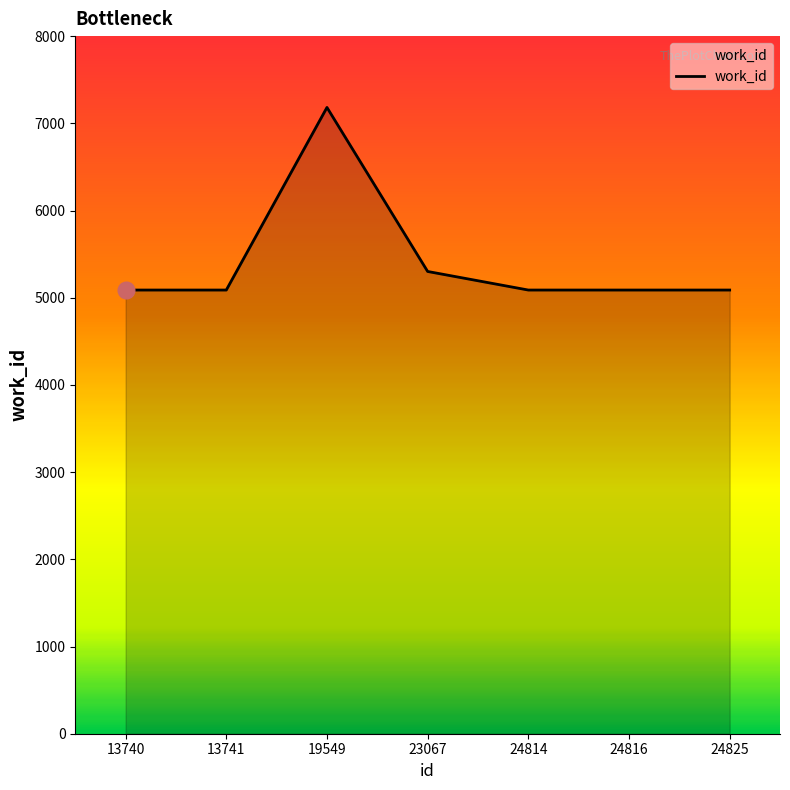

Count the number of data series in this chart.

1